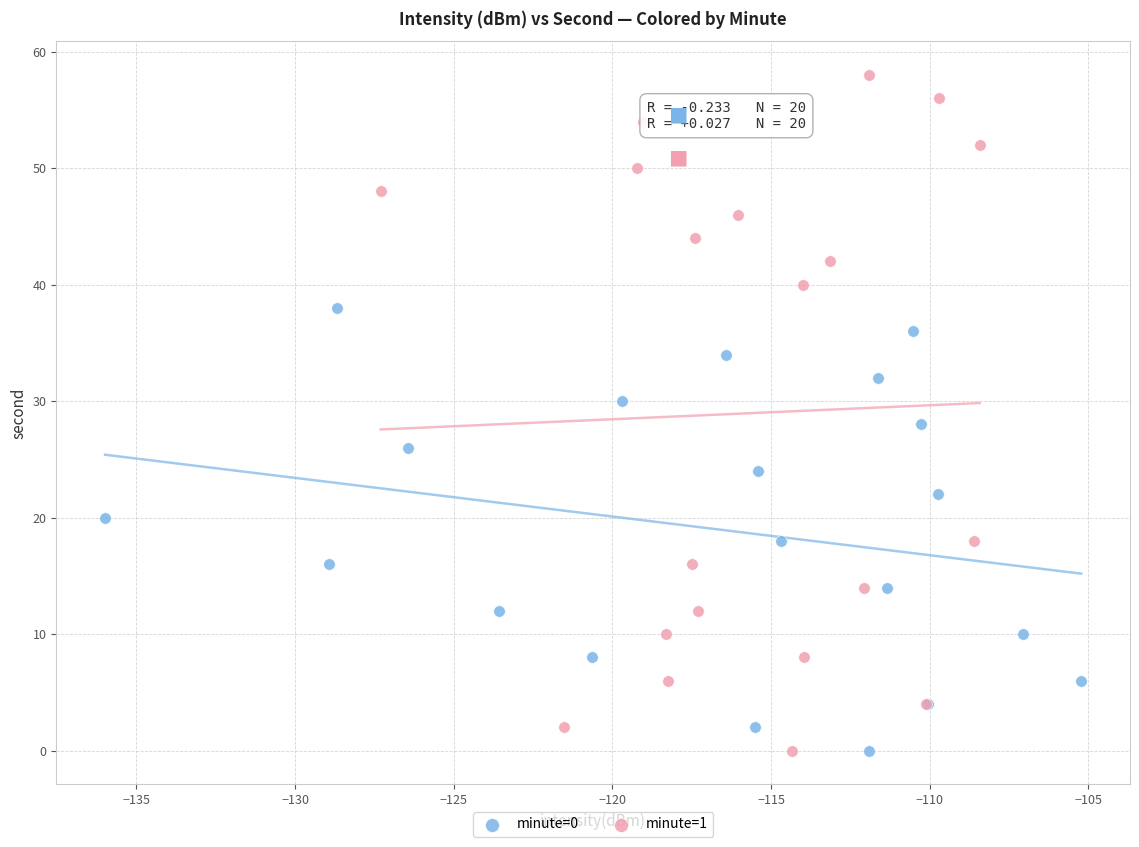

Which series has the largest Y range (max minus min)?

minute=1